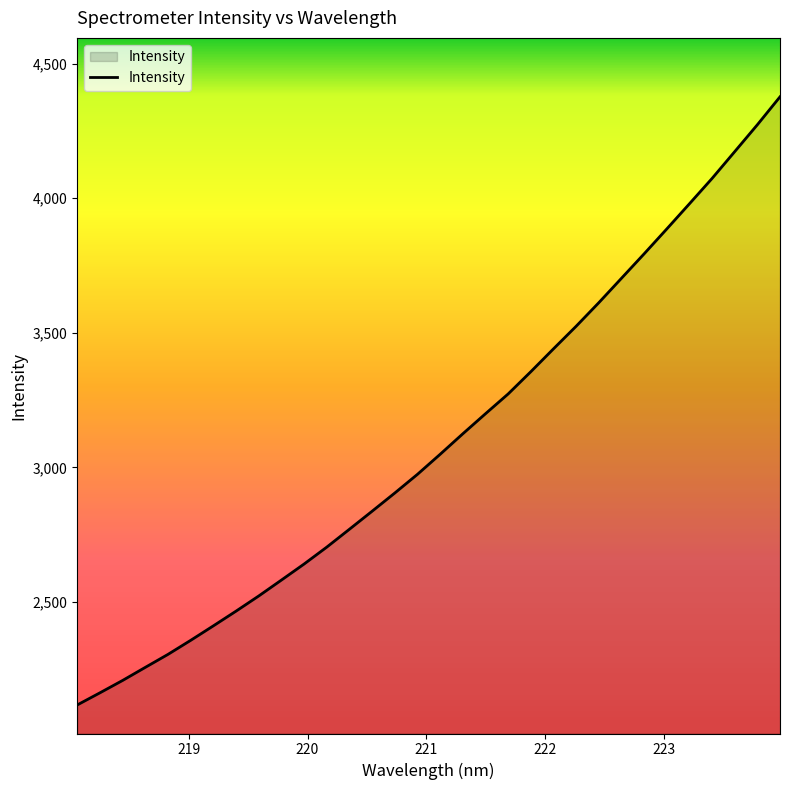

What is the greatest value displayed?

4376.5